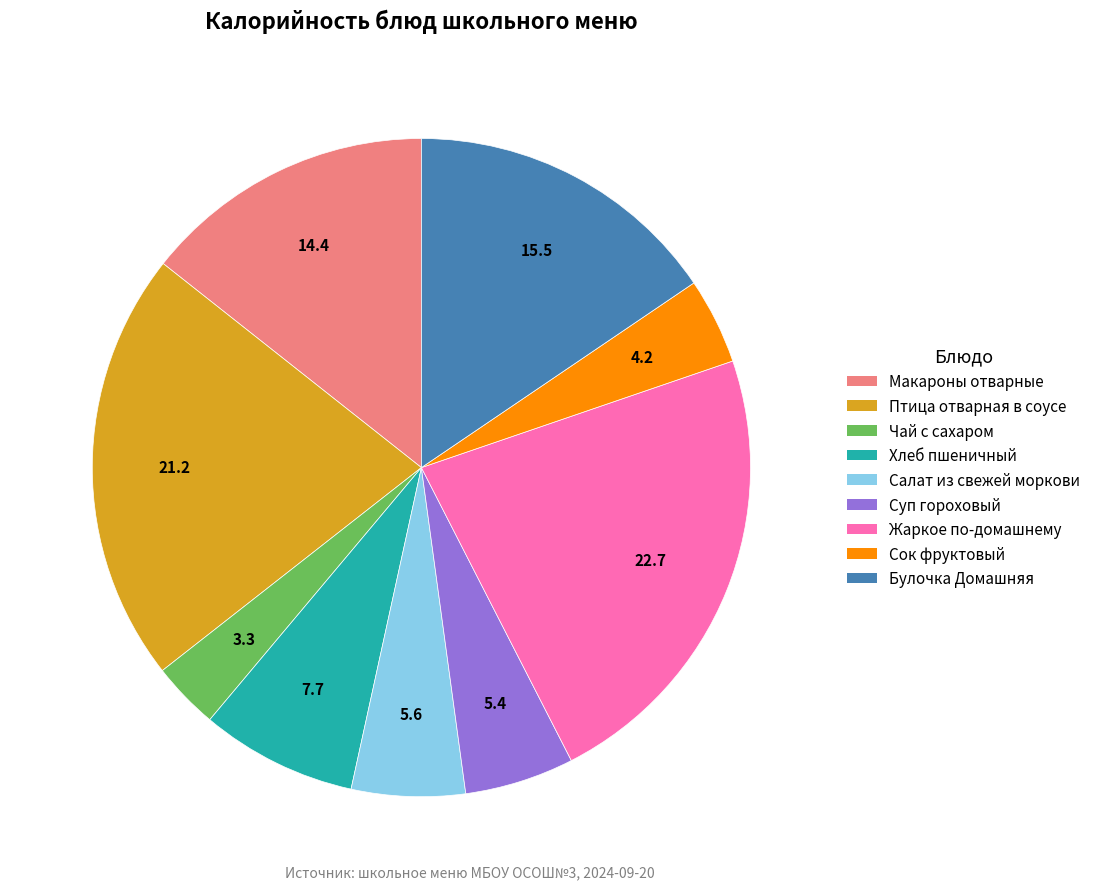

Which slice is the largest?

Жаркое по-домашнему